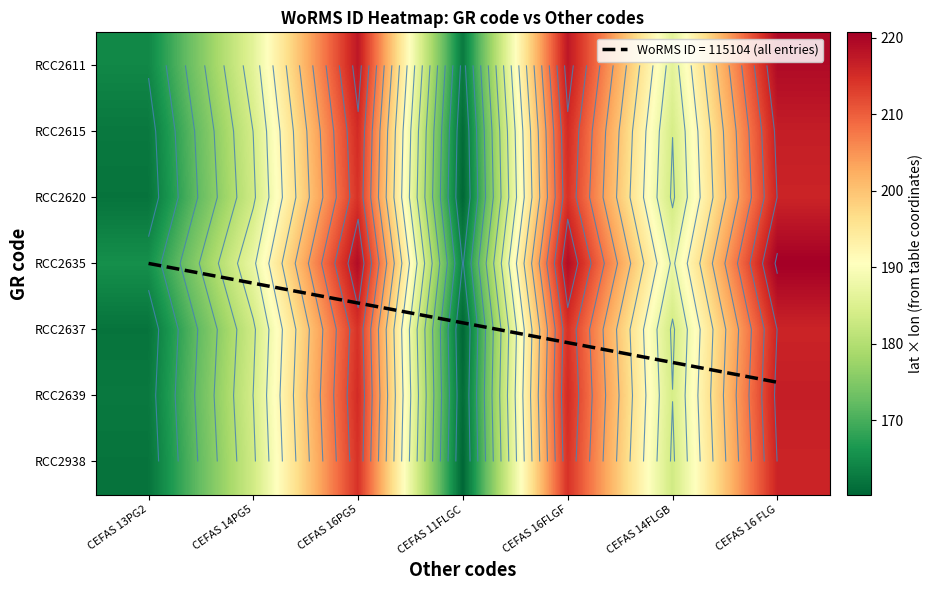

At how many categories does at least one series exceed 190?

3